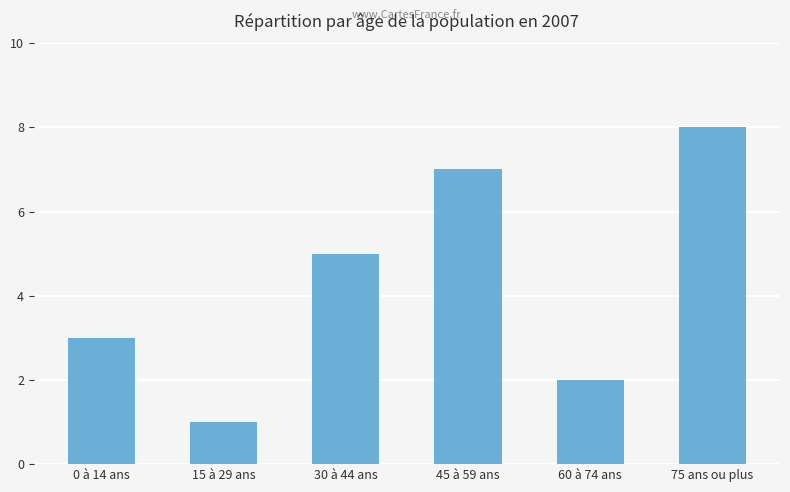

Reading right to left, list all the values displayed in this chart.

75 ans ou plus=8	60 à 74 ans=2	45 à 59 ans=7	30 à 44 ans=5	15 à 29 ans=1	0 à 14 ans=3